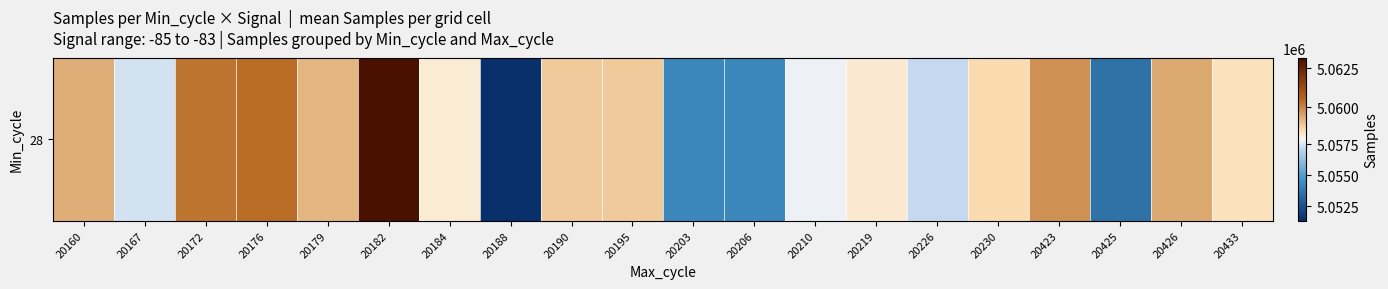

What is the sum of the values at 20195 and 20179?

10117974